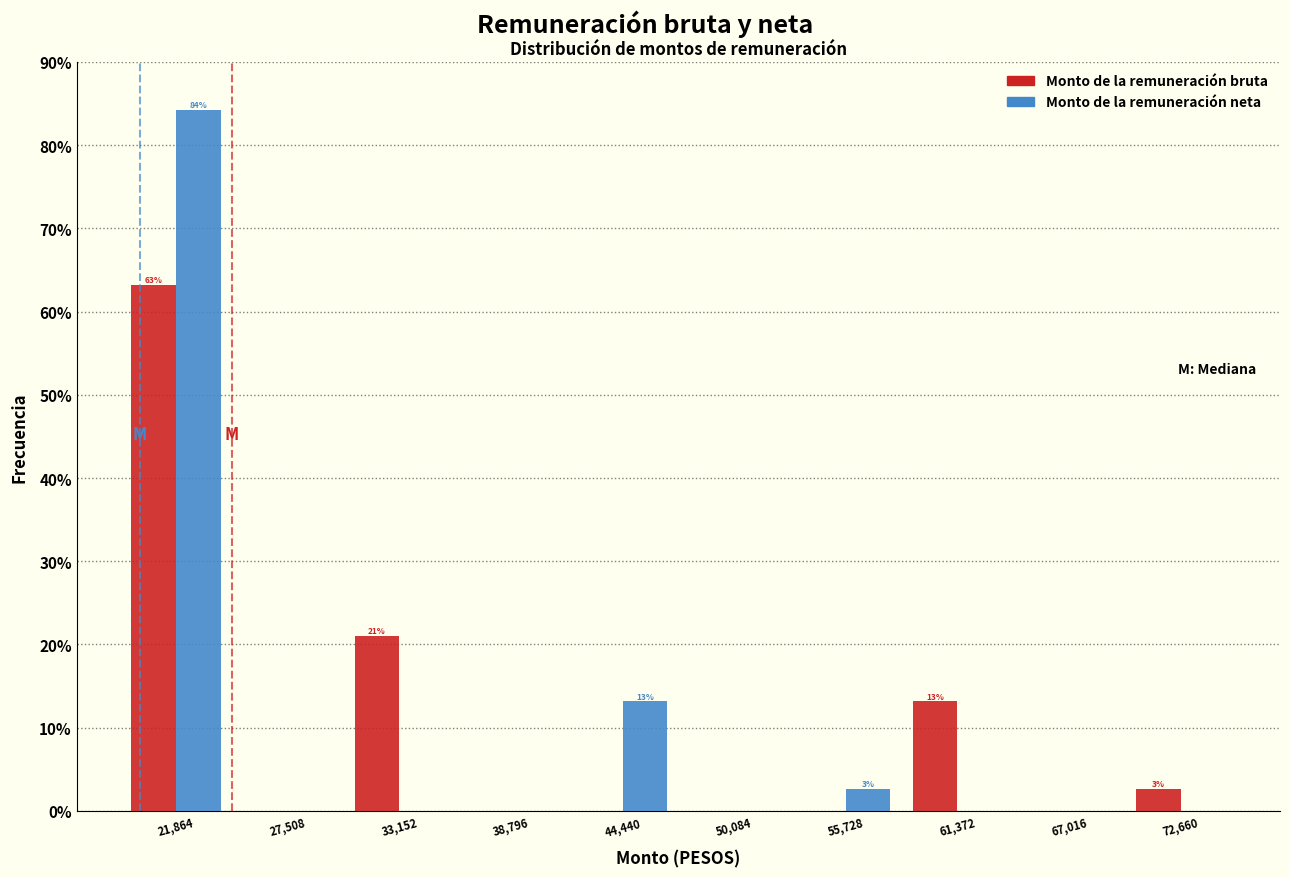

In the Monto de la remuneración bruta series, which range on the x-axis has the tallest bar?

19000 to 25000